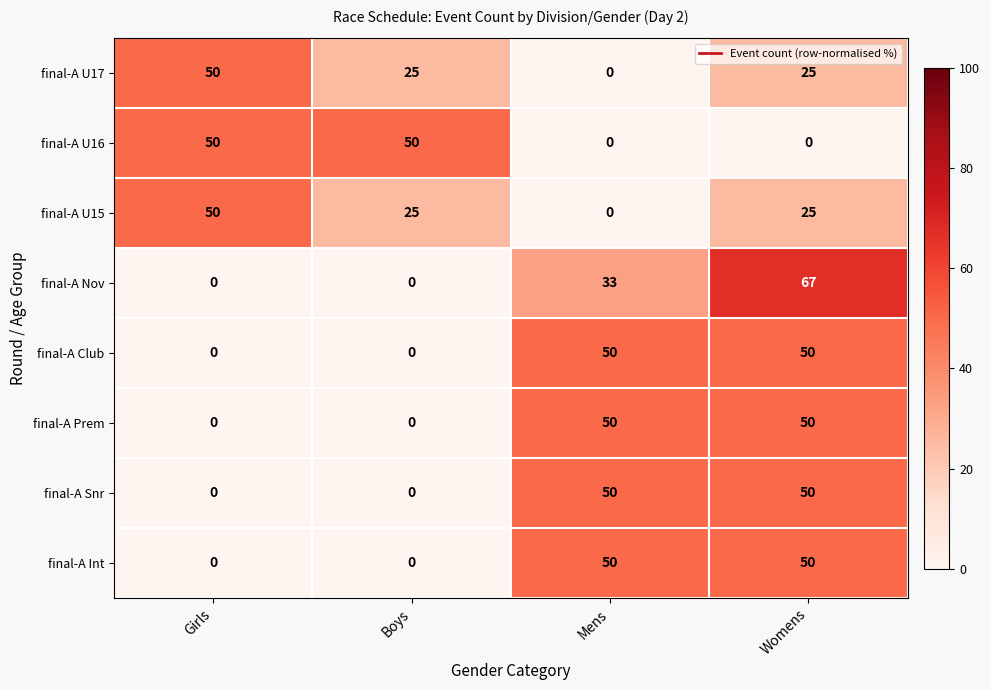

What is the spread (max minus min) of values at Mens?

50